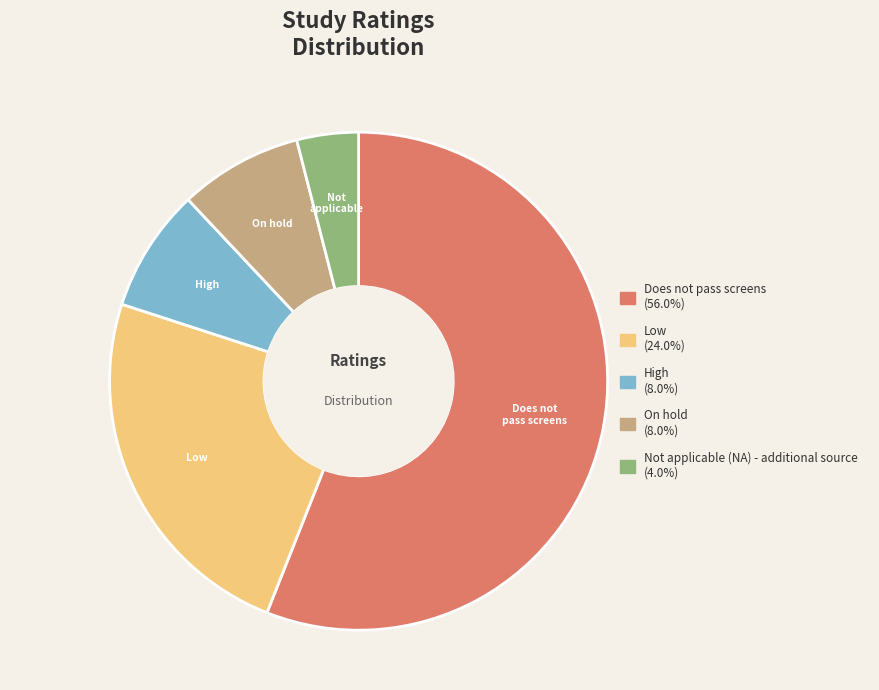

Is there any slice that represents more than half of the pie?

Yes